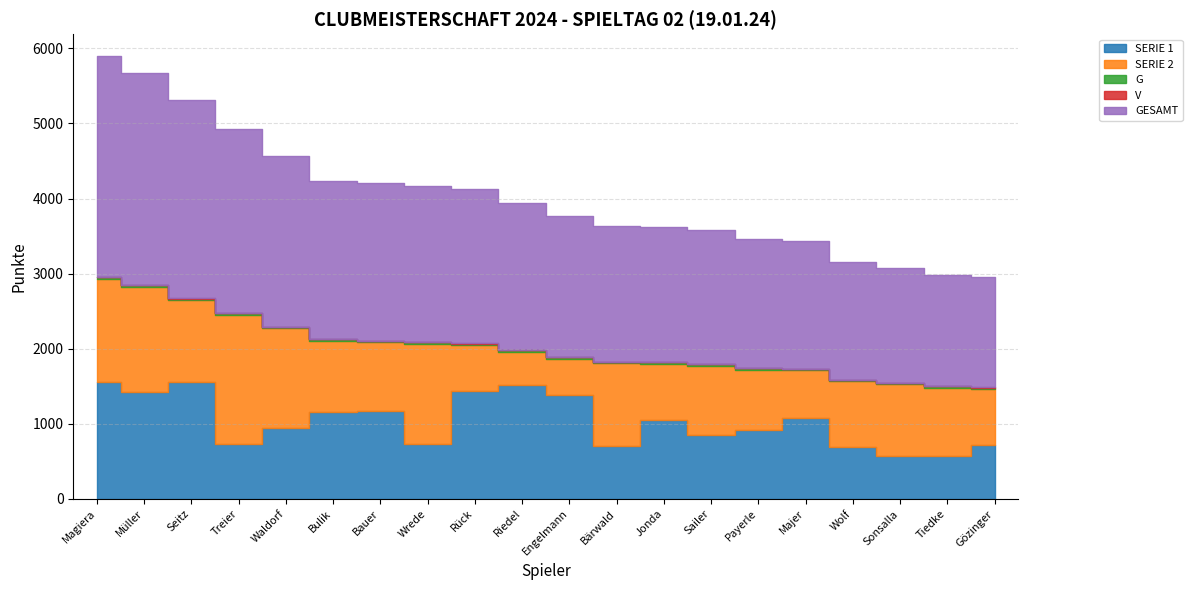

What is the difference between the maximum and minimum values in the GESAMT series?

1466